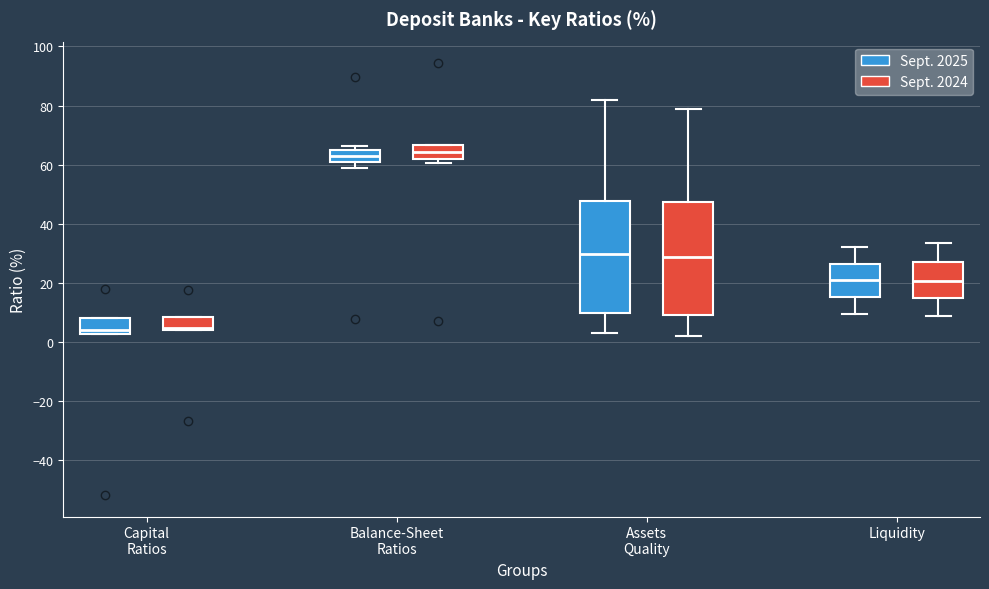

Reading left to right, read every box against the y-axis: the position of its median line, the range the box covers, and the ends of its whiskers. The values are not printed on the chart, so give them approximately, as read against the axis.

Capital Ratios (Sept. 2025): median 4, box 2 to 8, whiskers 2 to 8
Capital Ratios (Sept. 2024): median 4 (just above the box's lower edge), box 4 to 8, whiskers 4 to 8
Balance-Sheet Ratios (Sept. 2025): median 62, box 60 to 66, whiskers 58 to 66 (just above the box's upper edge)
Balance-Sheet Ratios (Sept. 2024): median 64, box 62 to 66, whiskers 60 to 66
Assets Quality (Sept. 2025): median 30, box 10 to 48, whiskers 2 to 82
Assets Quality (Sept. 2024): median 28, box 10 to 48, whiskers 2 to 78
Liquidity (Sept. 2025): median 20, box 16 to 26, whiskers 10 to 32
Liquidity (Sept. 2024): median 20, box 14 to 28, whiskers 8 to 34